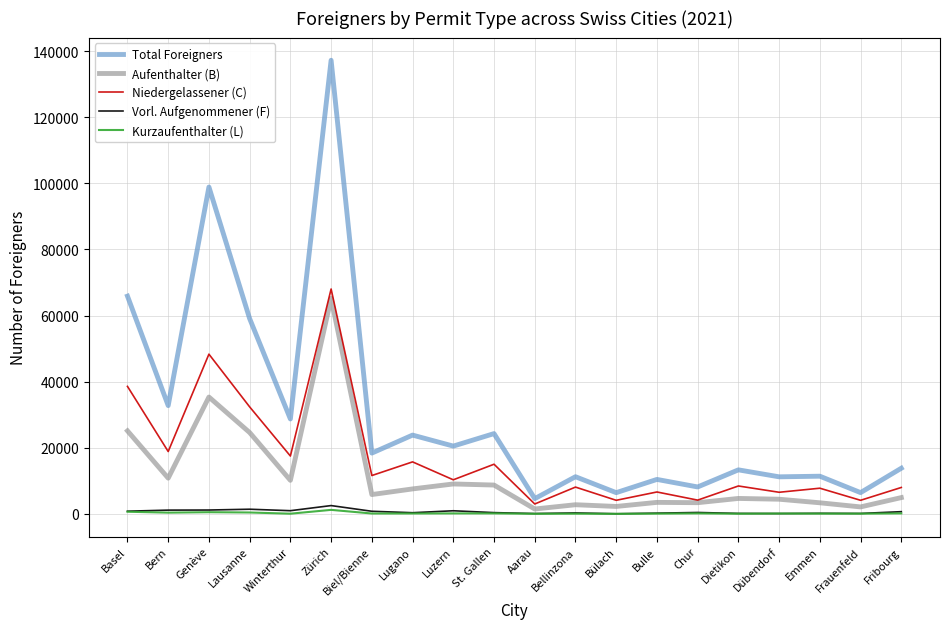

True or false: Total Foreigners and Kurzaufenthalter (L) cross at least once.

False